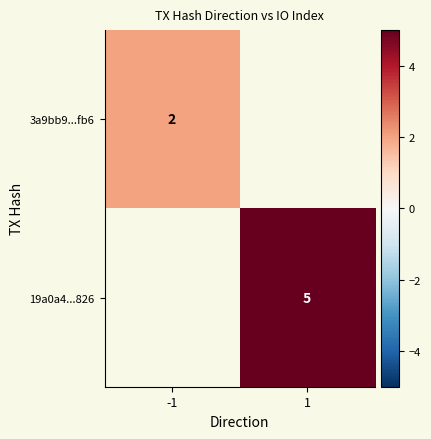

Is the value of 19a0a4...826 at 1 greater than the value of 3a9bb9...fb6 at -1?

Yes